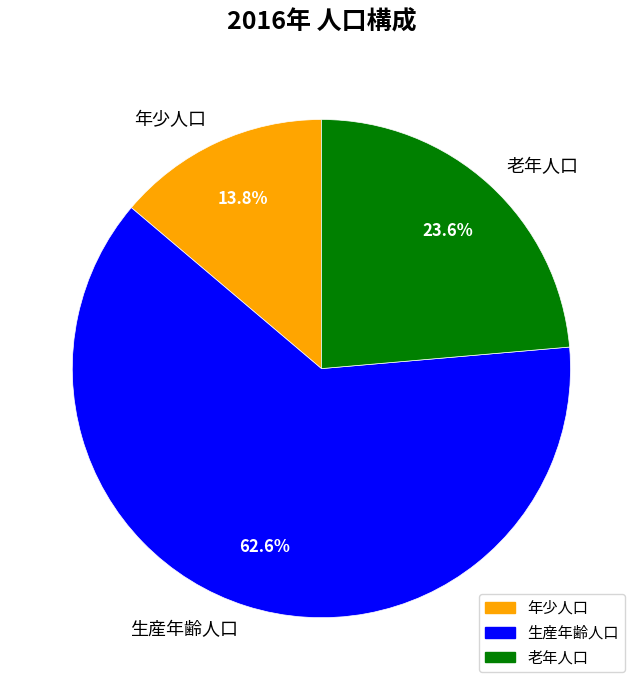

Is it true that 老年人口 is 18% of the pie?

False